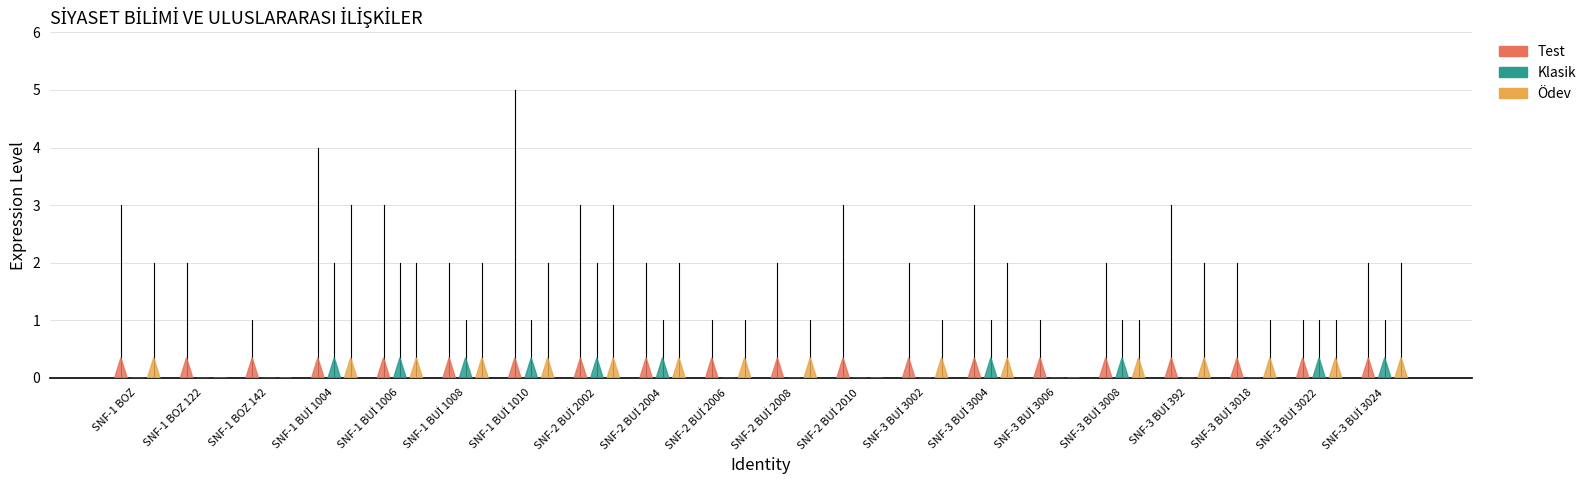

True or false: Ödev and Klasik cross at least once.

False